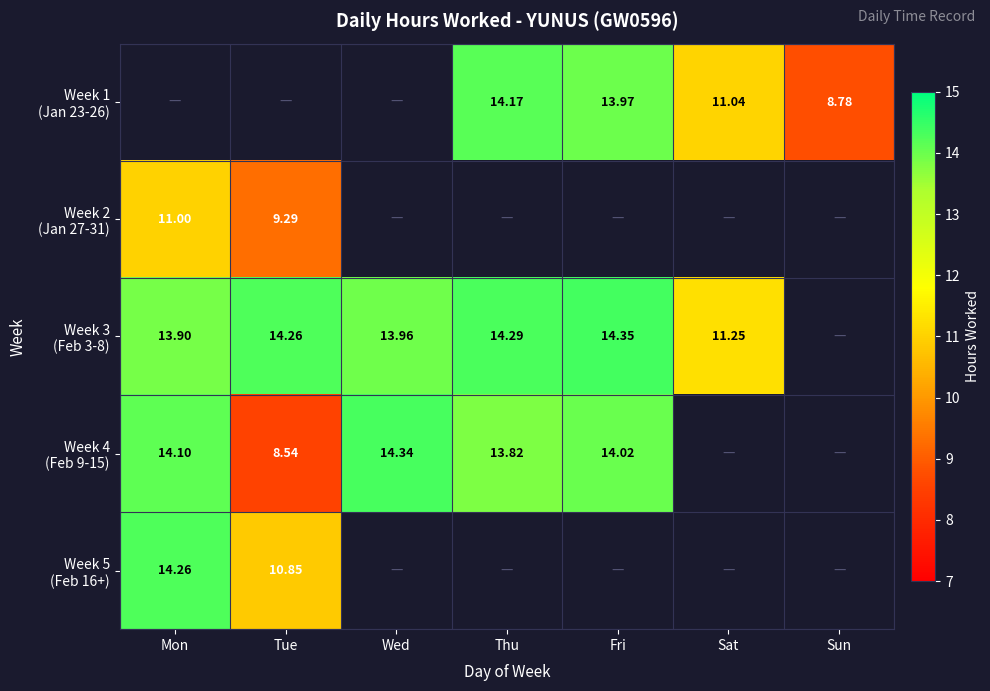

What is the spread (max minus min) of values at Sat?

0.2